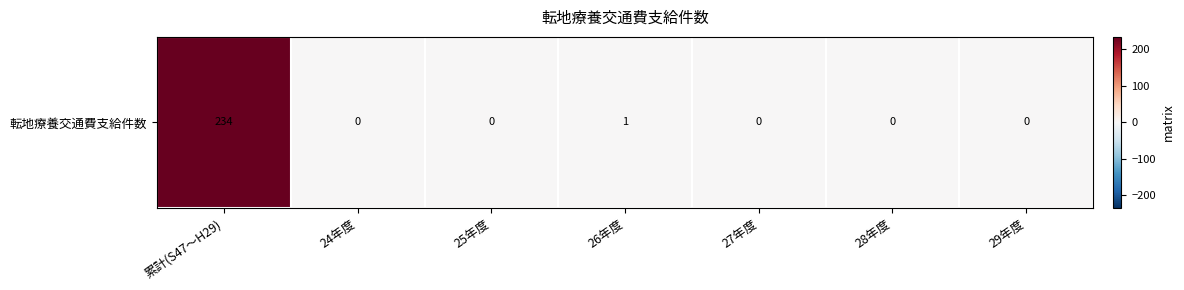

Where is the data nearest to the value 117?

26年度